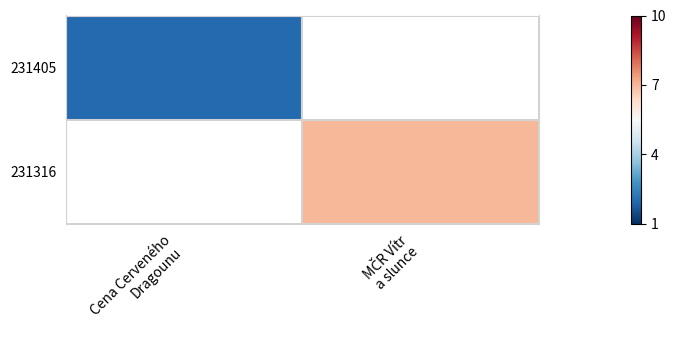

Which series has the widest spread of values?

231405